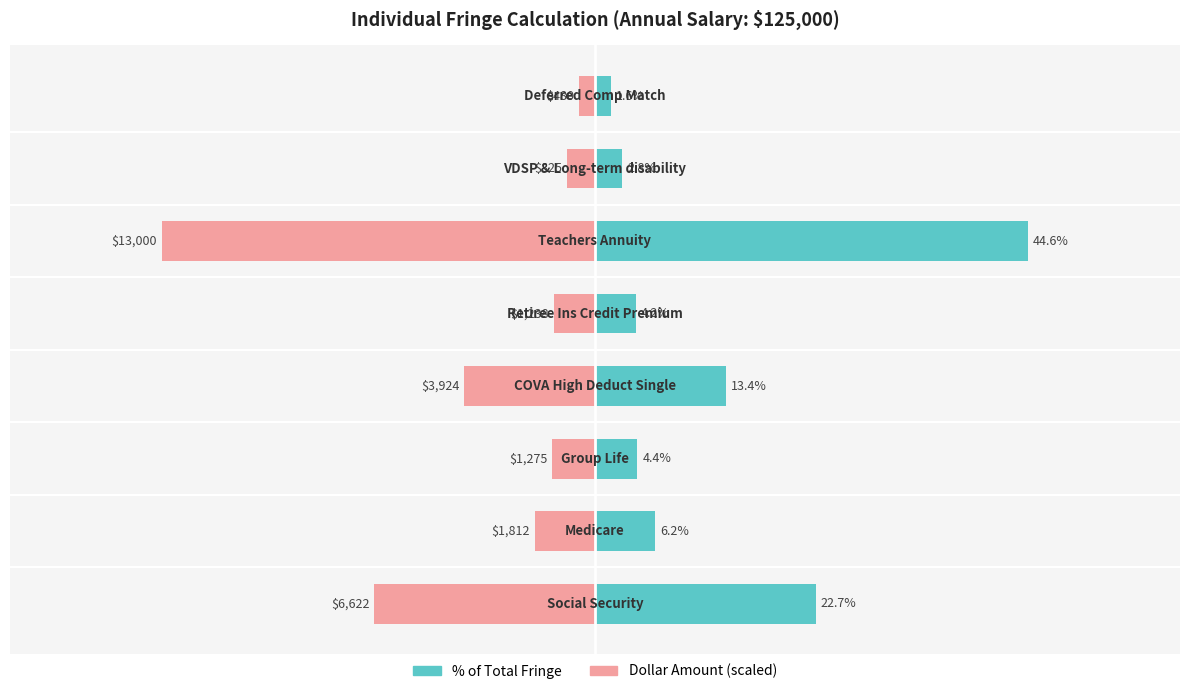

What is the value of the Amount (% of total fringe) bar at the 7th from the left?

2.8